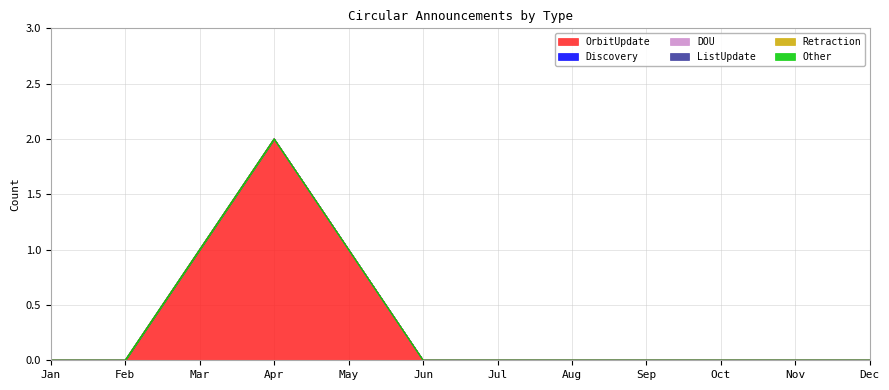

True or false: OrbitUpdate and Discovery intersect in this chart.

False